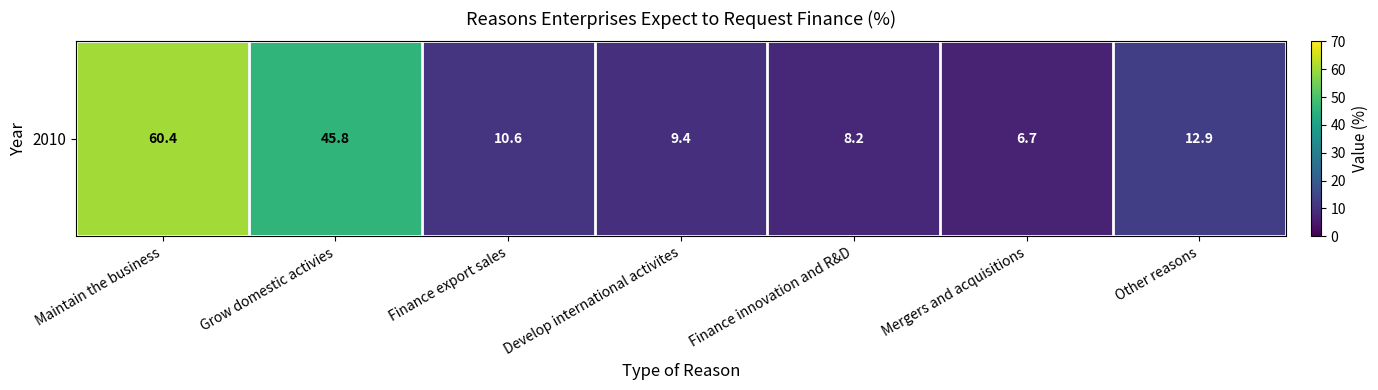

Which category has the lowest value across all series?

Mergers and acquisitions